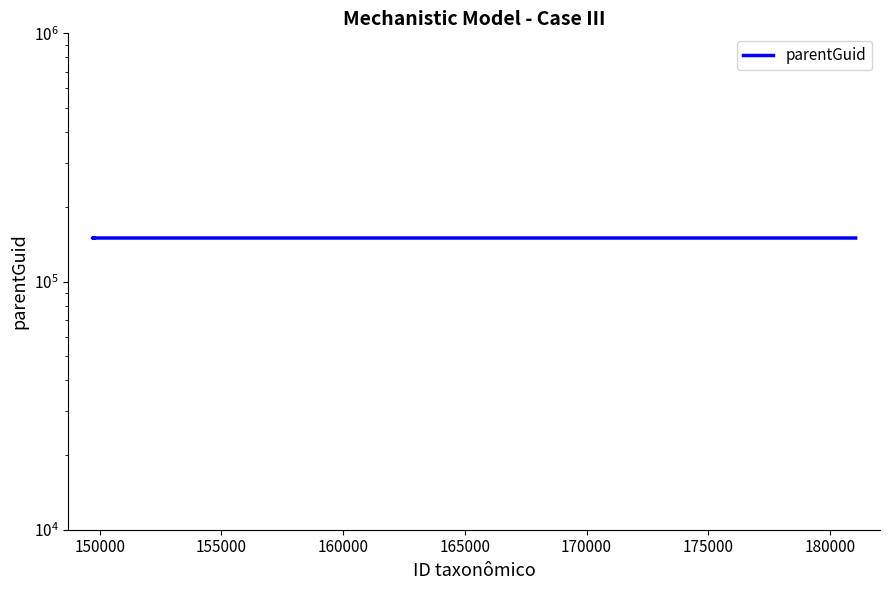

Reading right to left, what are all the values shown in this chart?

149752	149752	149752	149700